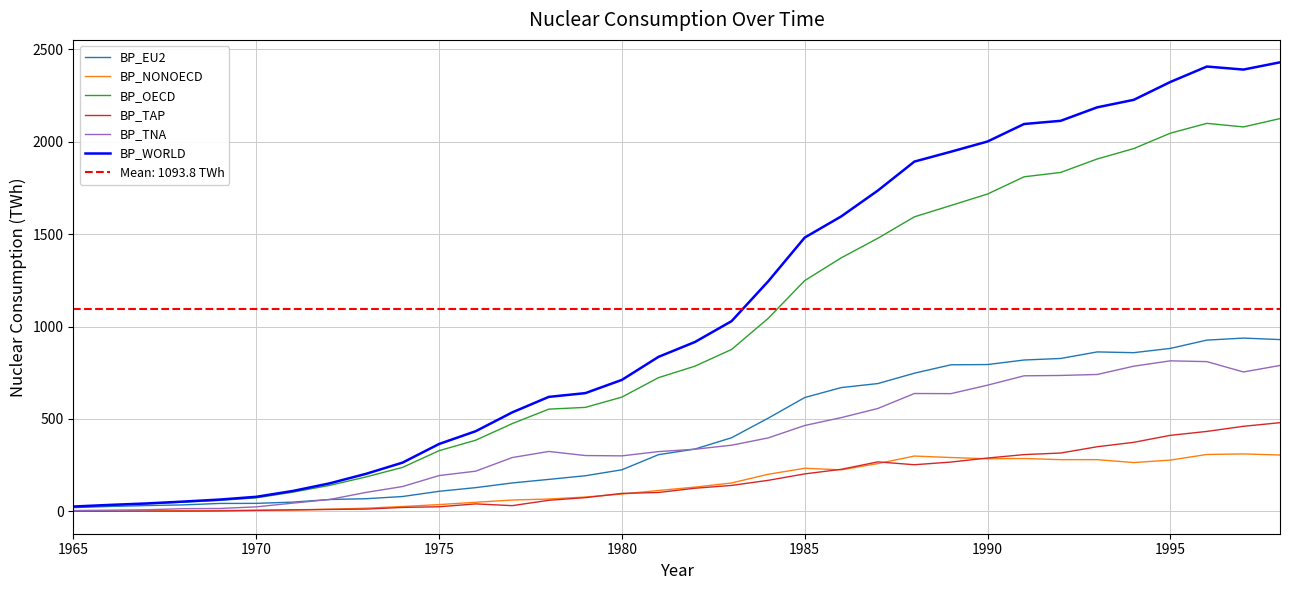

Does the chart display data point markers on the line(s)?

No